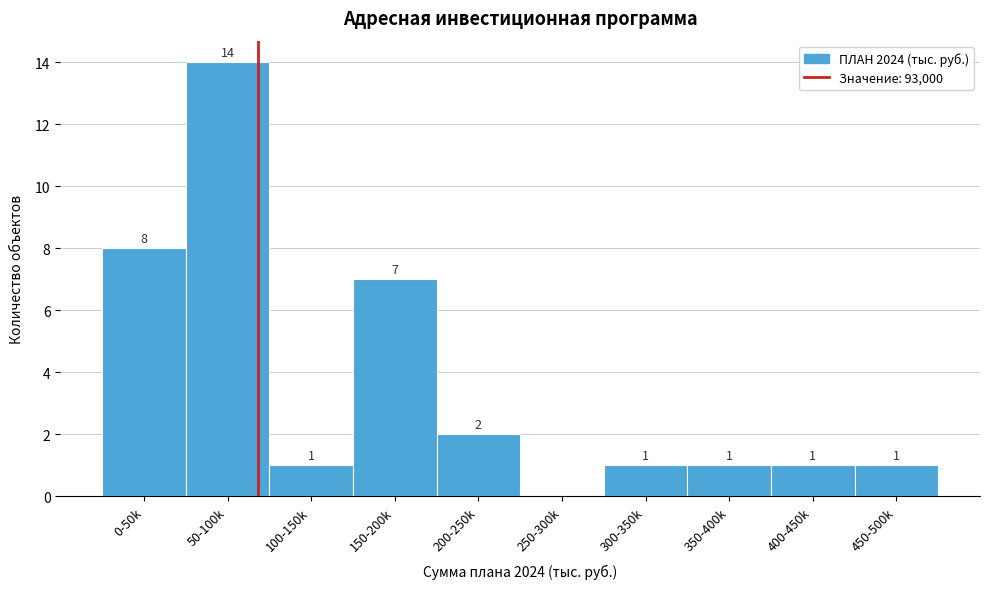

Reading left to right, extract all data points from this chart.

0-50k=8	50-100k=14	100-150k=1	150-200k=7	200-250k=2	250-300k=0	300-350k=1	350-400k=1	400-450k=1	450-500k=1